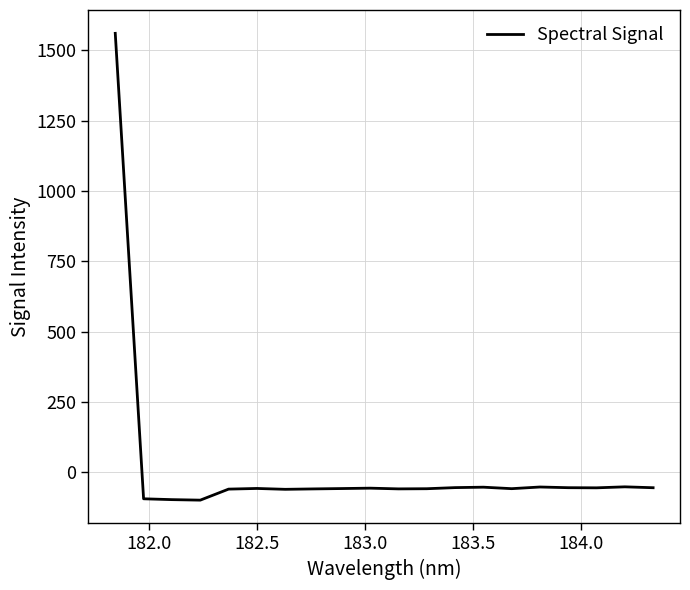

How many lines are shown in the chart?

1